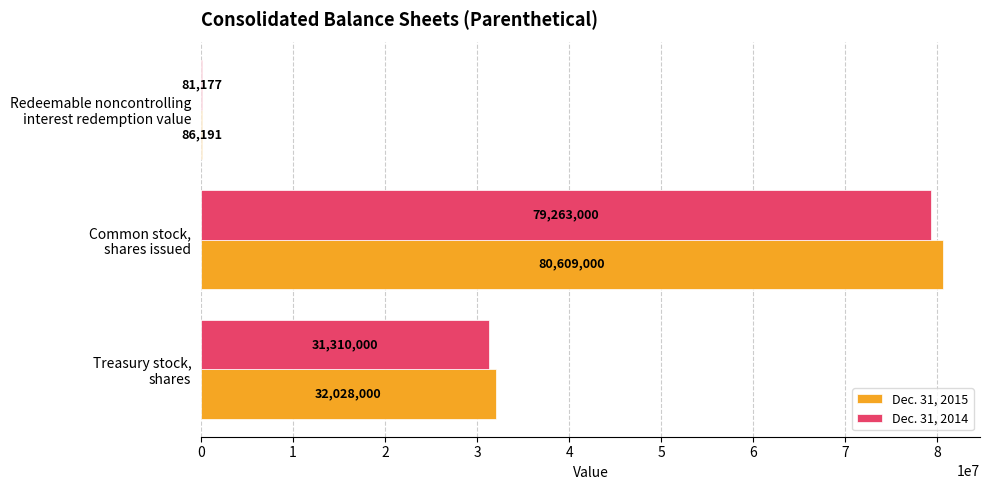

Which series has the largest total across all categories?

Dec. 31, 2015